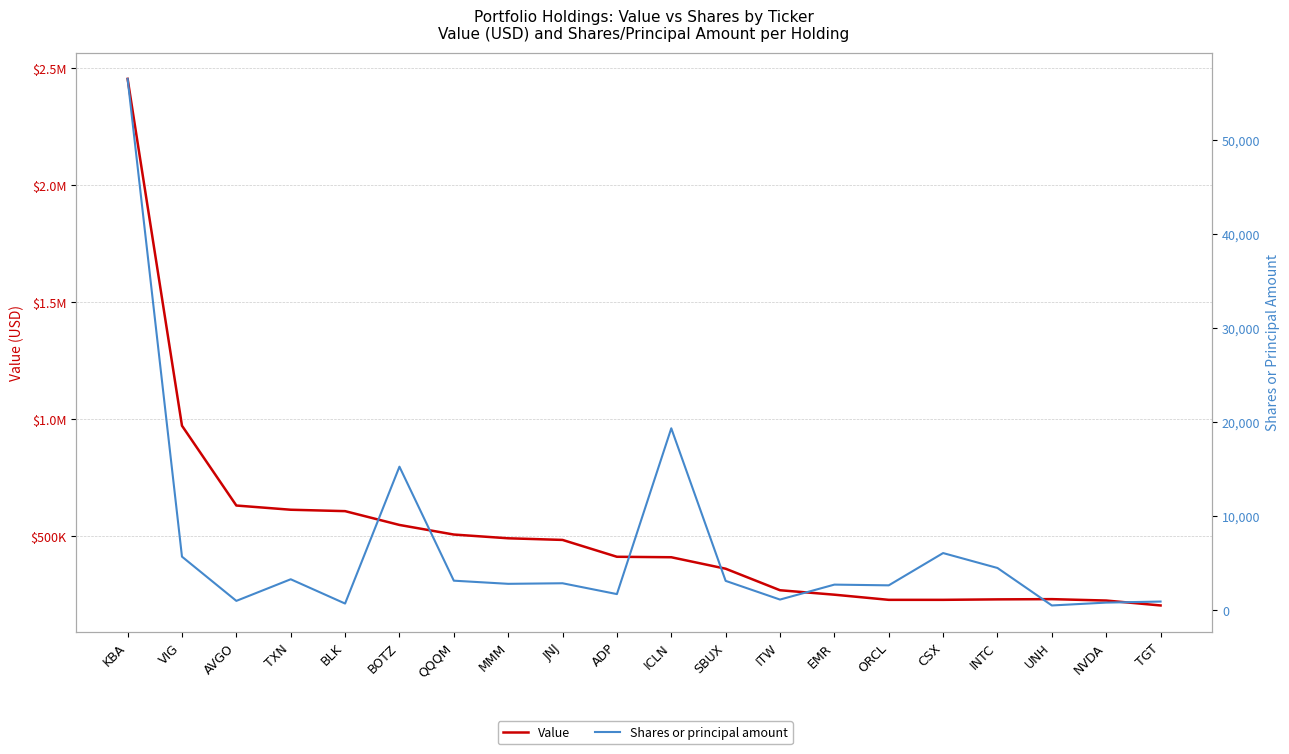

What is the sum of the Value values at UNH and ITW?

498000